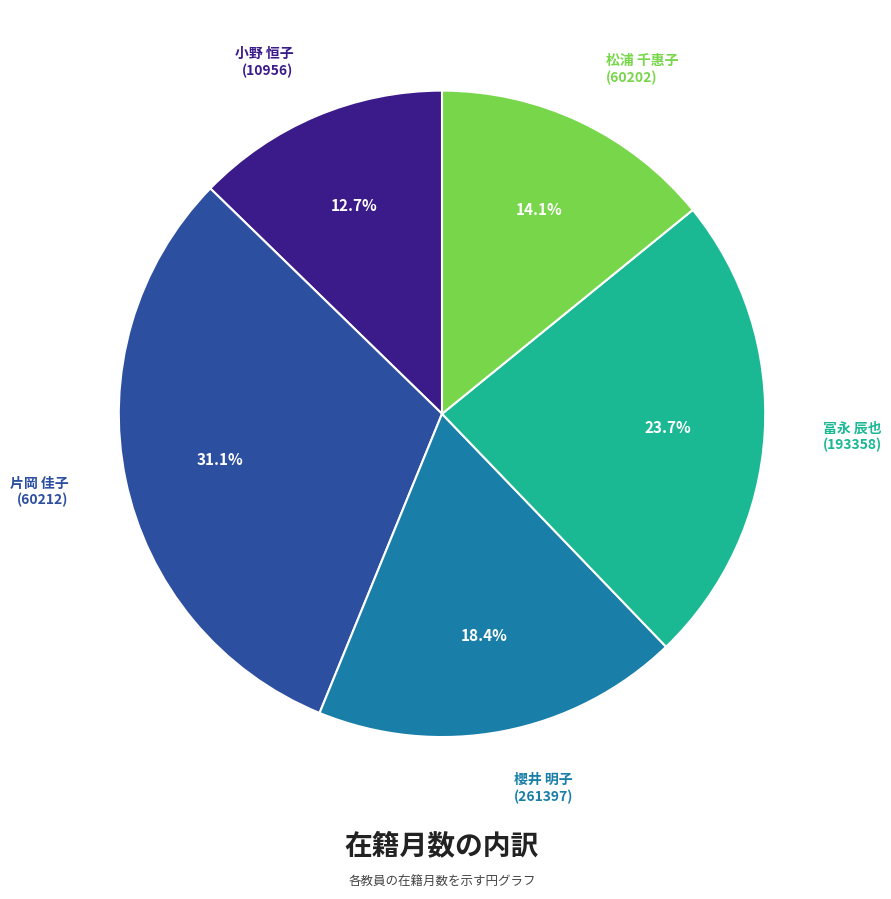

Is there a majority slice in this chart?

No